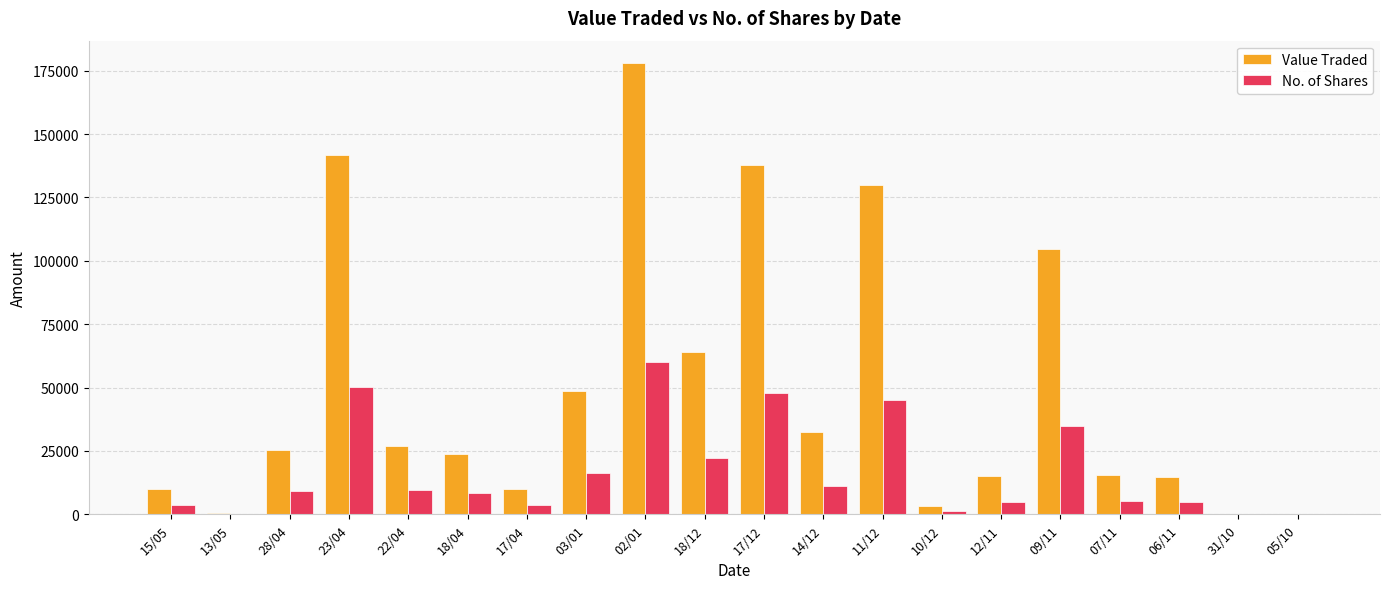

Where is Value Traded nearest to the value 88997?

09/11